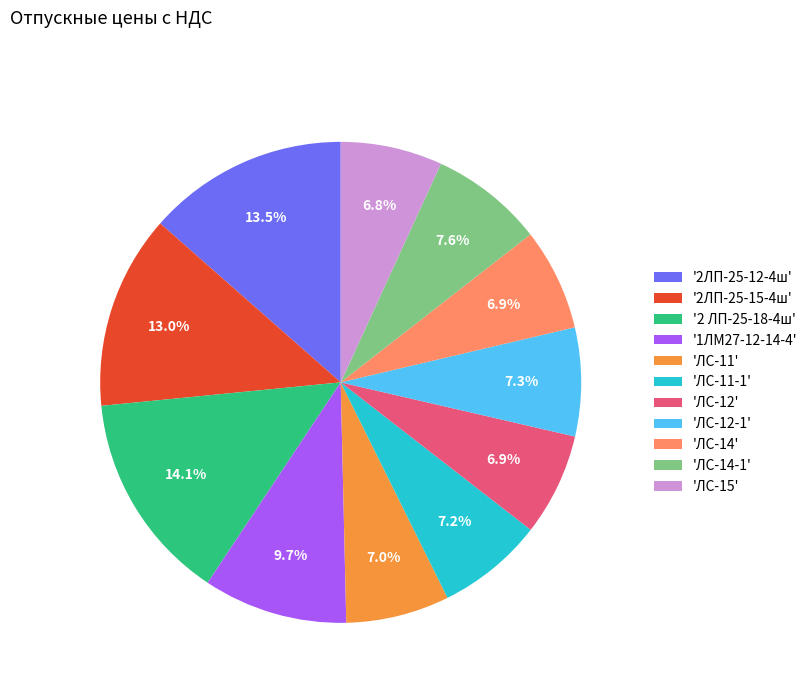

Count the number of slices in the pie.

11